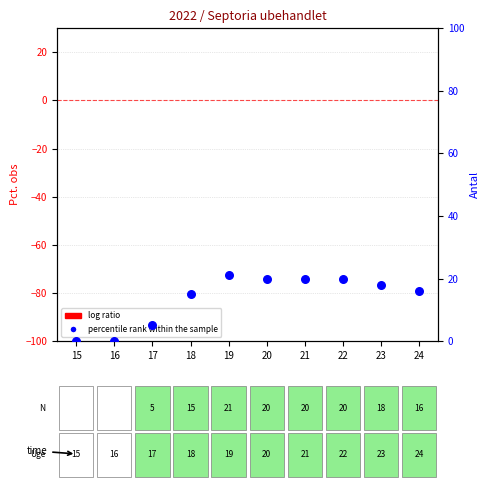

Is the value of log ratio at 21 greater than the value of percentile rank within the sample at 17?

No